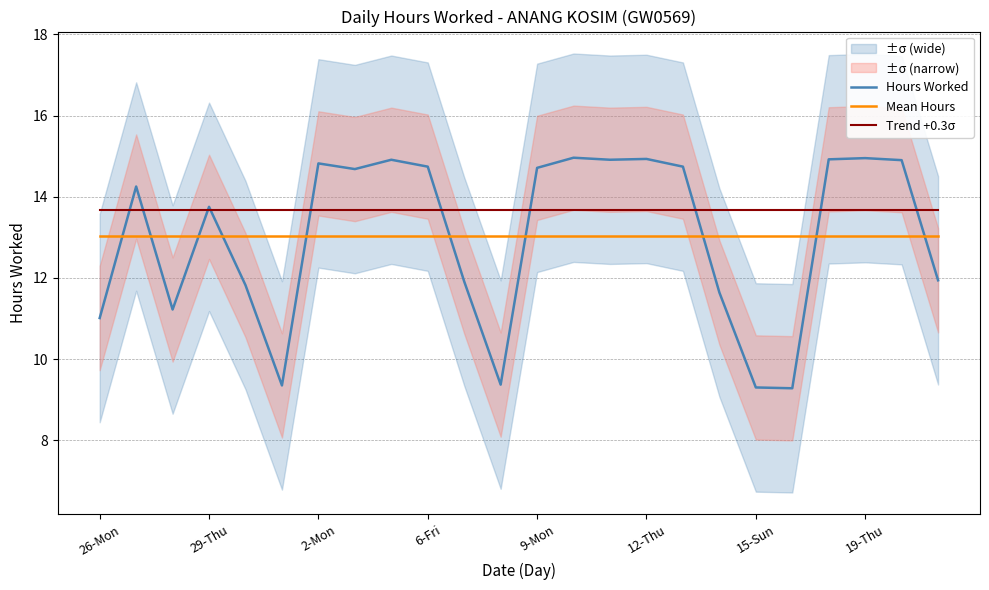

True or false: Mean Hours has a value of 8.2 at 6-Fri.

False